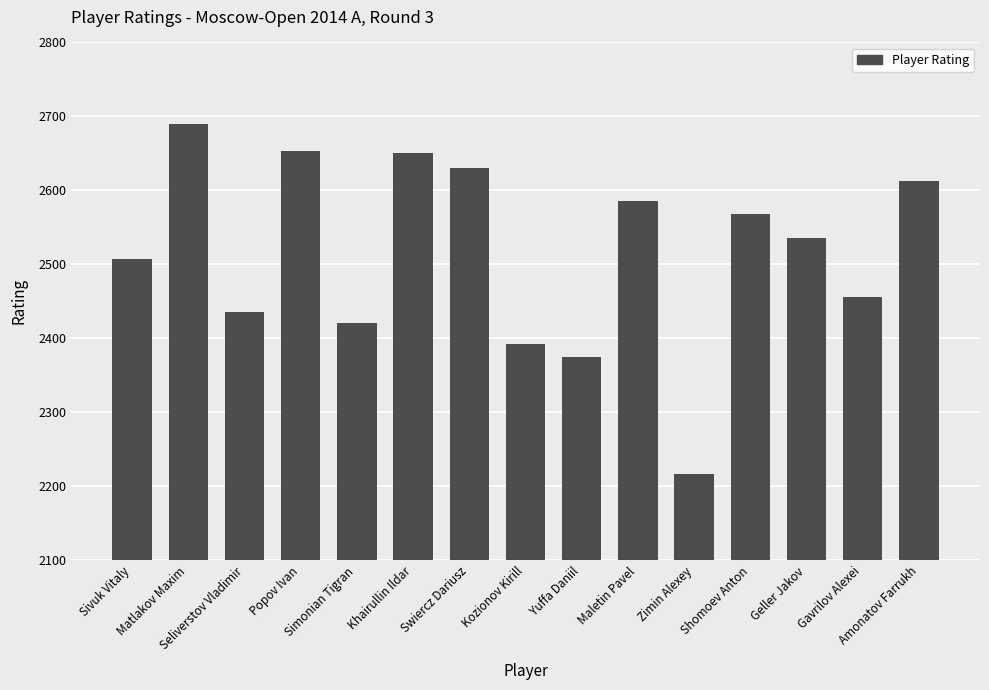

What is the average value?

2515